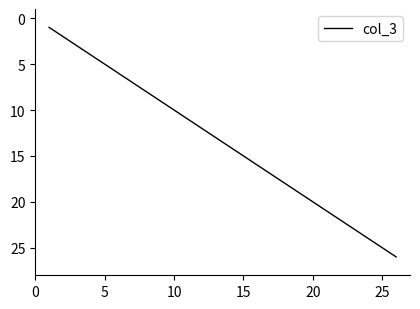

What is the maximum value shown in the chart?

26